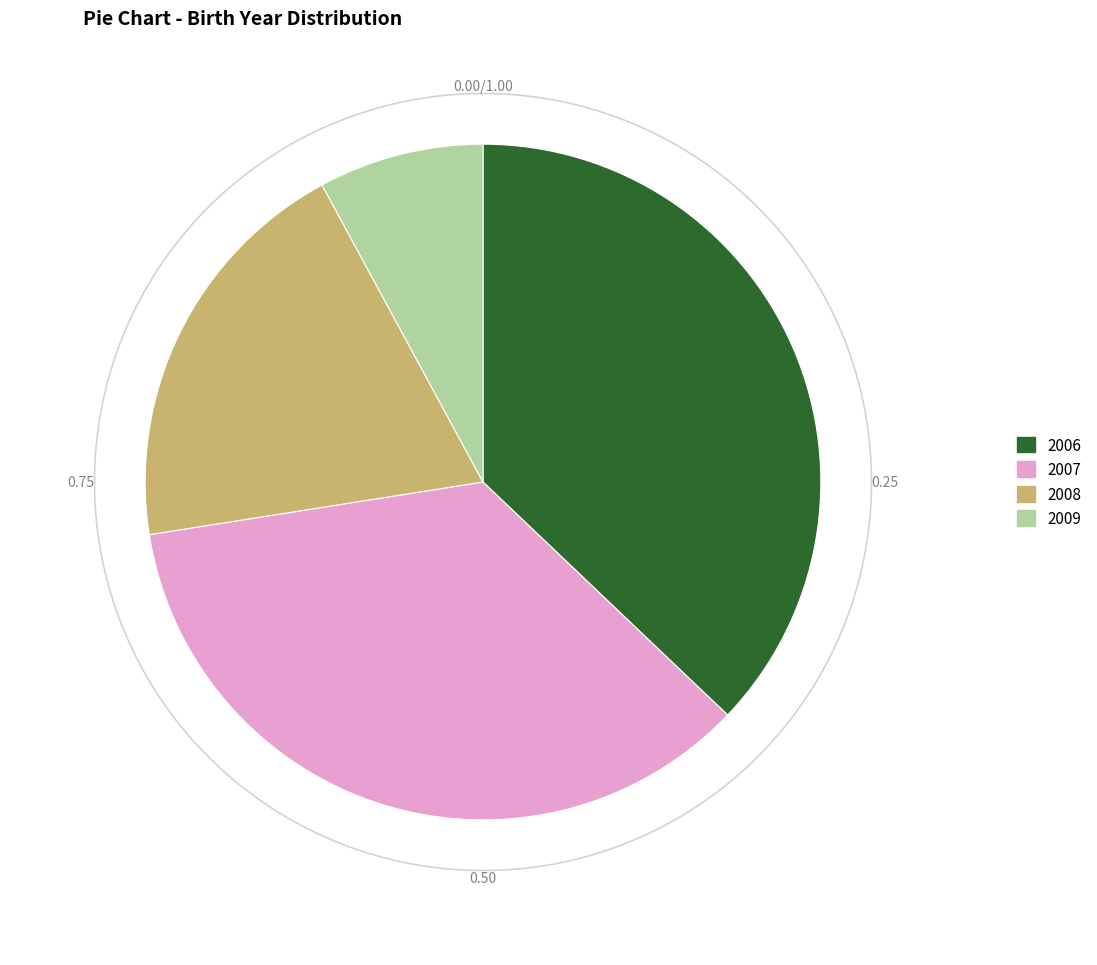

Which category has the biggest portion of the pie?

2006